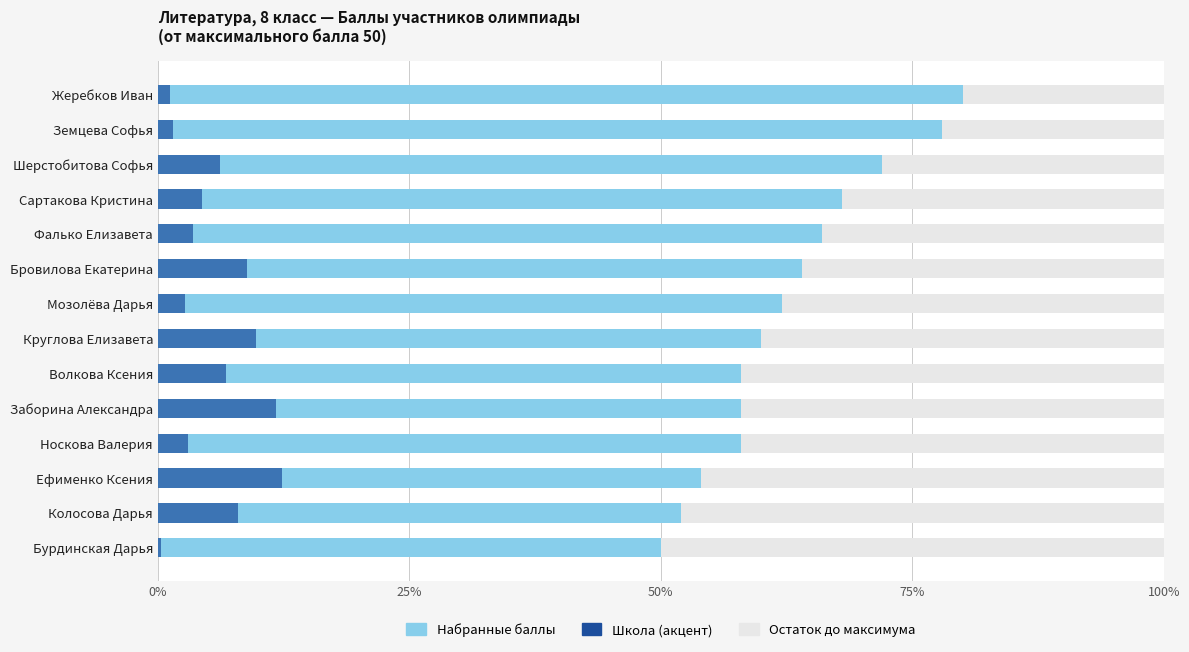

Is the value of Остаток до максимума at 7 greater than the value of Набранные баллы at 0%?

No